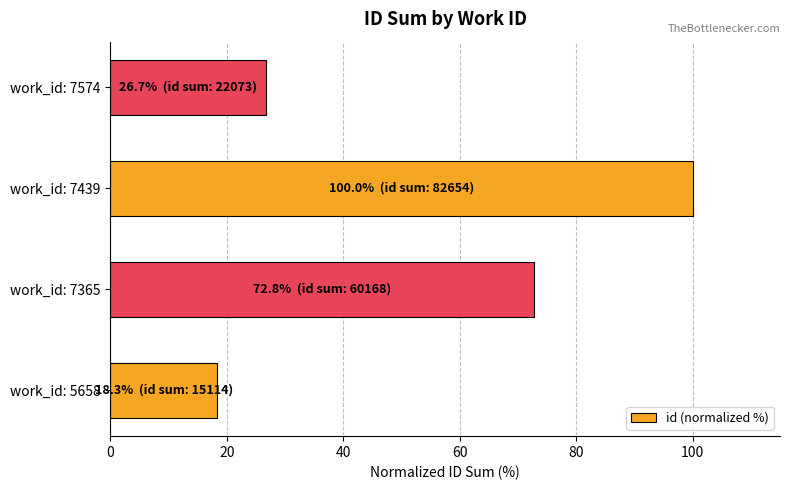

Approximately how many times larger is the value at work_id: 5658 compared to work_id: 7574?

0.7